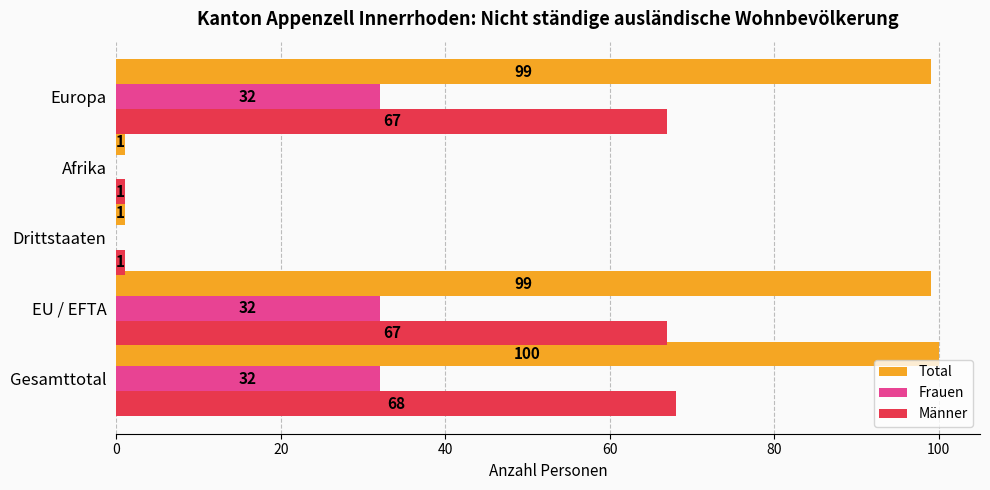

Is it true that Total equals 1 at Afrika?

True